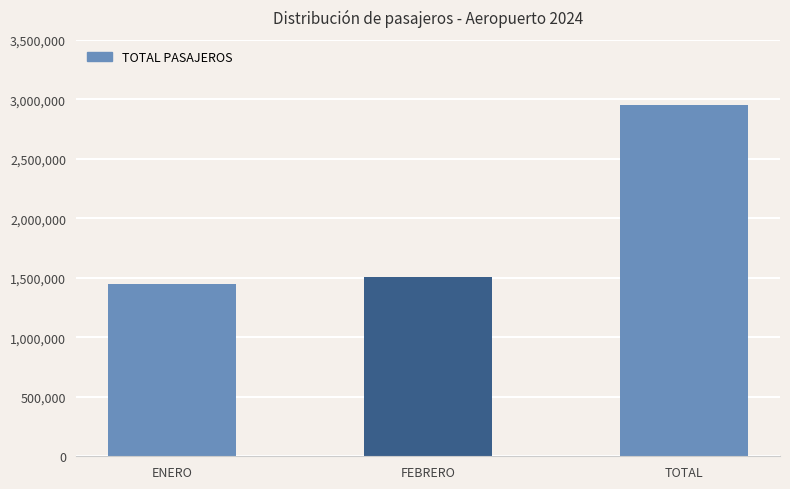

Are the bars grouped side by side (vs. stacked)?

No